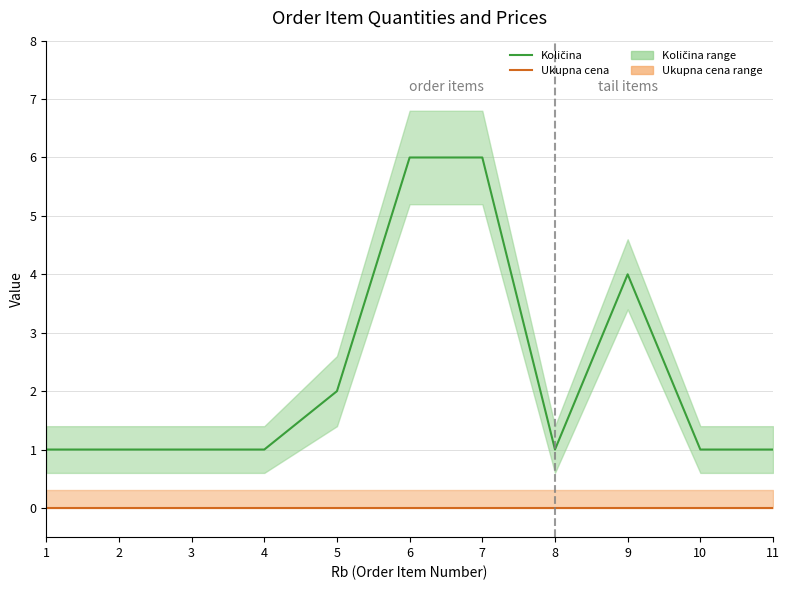

What is the average value of the Količina series?

2